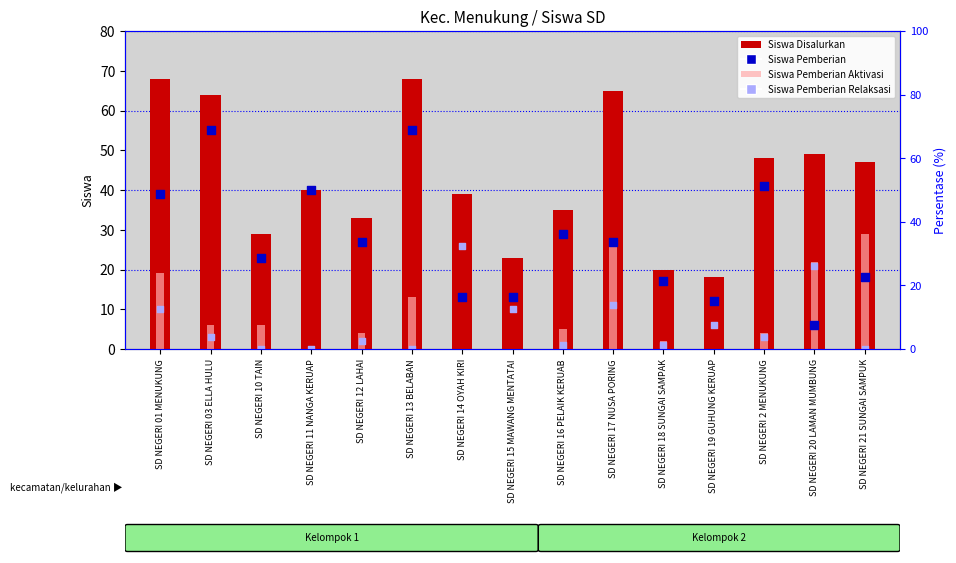

What are all the series names shown in the legend?

Siswa Disalurkan, Siswa Pemberian Aktivasi, Siswa Pemberian, Siswa Pemberian Relaksasi